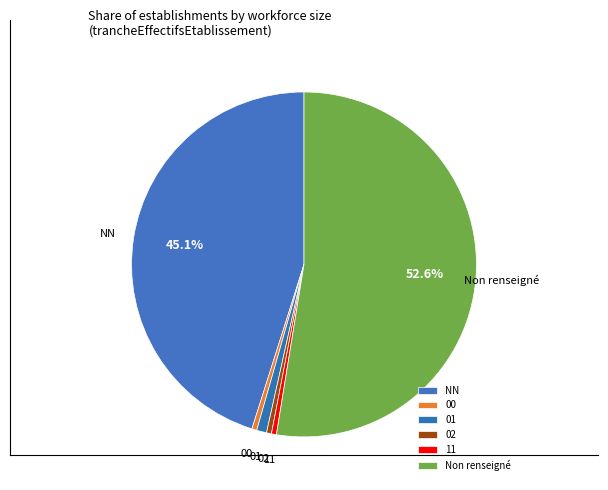

Which category accounts for the majority?

Non renseigné